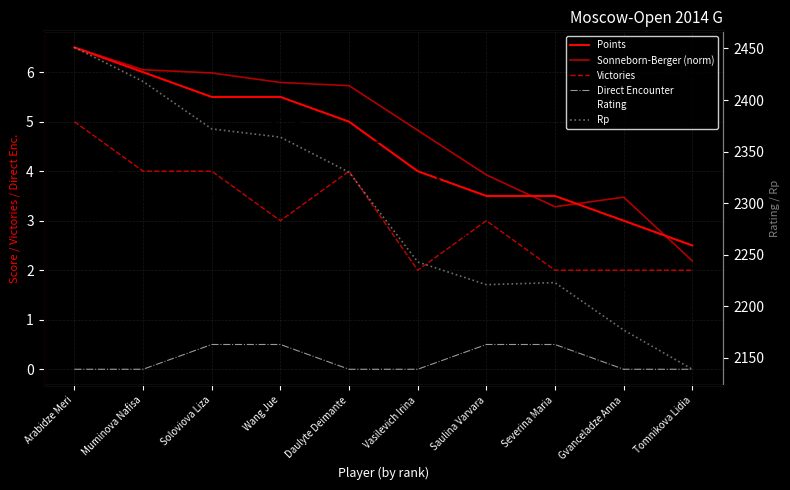

Reading left to right, extract all data points from this chart.

Points: Arabidze Meri=6.5	Muminova Nafisa=6.0	Soloviova Liza=5.5	Wang Jue=5.5	Daulyte Deimante=5.0	Vasilevich Irina=4.0	Saulina Varvara=3.5	Severina Maria=3.5	Gvanceladze Anna=3.0	Tomnikova Lidia=2.5
Sonneborn-Berger (norm): Arabidze Meri=6.5	Muminova Nafisa=6.0	Soloviova Liza=6.0	Wang Jue=5.8	Daulyte Deimante=5.7	Vasilevich Irina=4.8	Saulina Varvara=3.9	Severina Maria=3.3	Gvanceladze Anna=3.5	Tomnikova Lidia=2.2
Victories: Arabidze Meri=5.0	Muminova Nafisa=4.0	Soloviova Liza=4.0	Wang Jue=3.0	Daulyte Deimante=4.0	Vasilevich Irina=2.0	Saulina Varvara=3.0	Severina Maria=2.0	Gvanceladze Anna=2.0	Tomnikova Lidia=2.0
Direct Encounter: Arabidze Meri=0.0	Muminova Nafisa=0.0	Soloviova Liza=0.5	Wang Jue=0.5	Daulyte Deimante=0.0	Vasilevich Irina=0.0	Saulina Varvara=0.5	Severina Maria=0.5	Gvanceladze Anna=0.0	Tomnikova Lidia=0.0
Rating: Arabidze Meri=2374.0	Muminova Nafisa=2301.0	Soloviova Liza=2308.0	Wang Jue=2386.0	Daulyte Deimante=2355.0	Vasilevich Irina=2365.0	Saulina Varvara=2227.0	Severina Maria=2210.0	Gvanceladze Anna=2217.0	Tomnikova Lidia=2195.0
Rp: Arabidze Meri=2451.0	Muminova Nafisa=2418.0	Soloviova Liza=2372.0	Wang Jue=2364.0	Daulyte Deimante=2330.0	Vasilevich Irina=2243.0	Saulina Varvara=2221.0	Severina Maria=2223.0	Gvanceladze Anna=2177.0	Tomnikova Lidia=2139.0